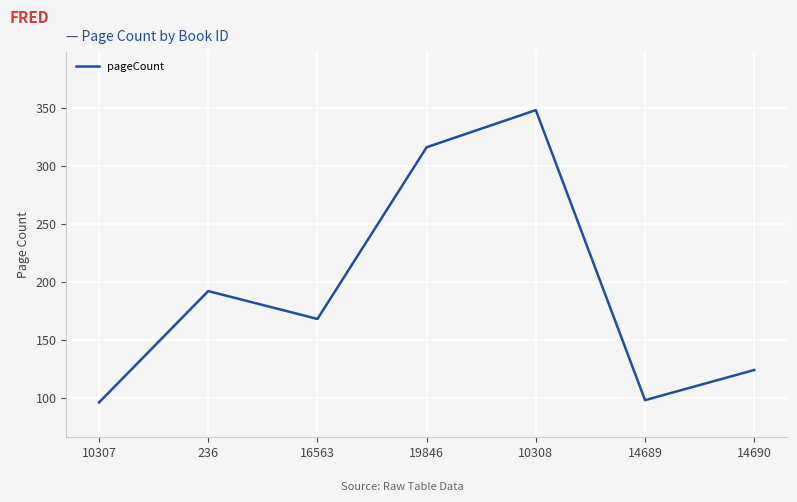

The chart shows a value of 316 at 19846. True or false?

True